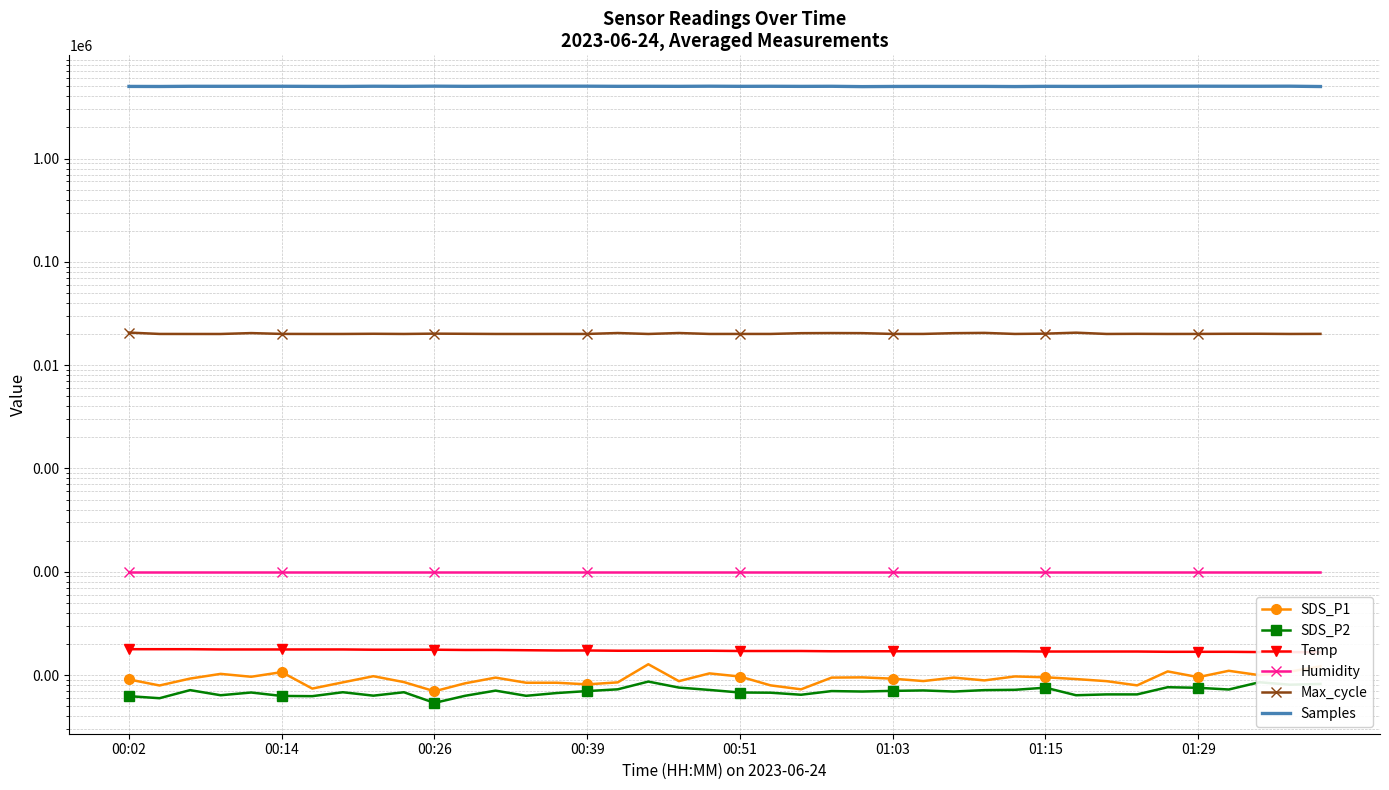

What is the difference between the Samples values at 33 and 01:03?

2166.0